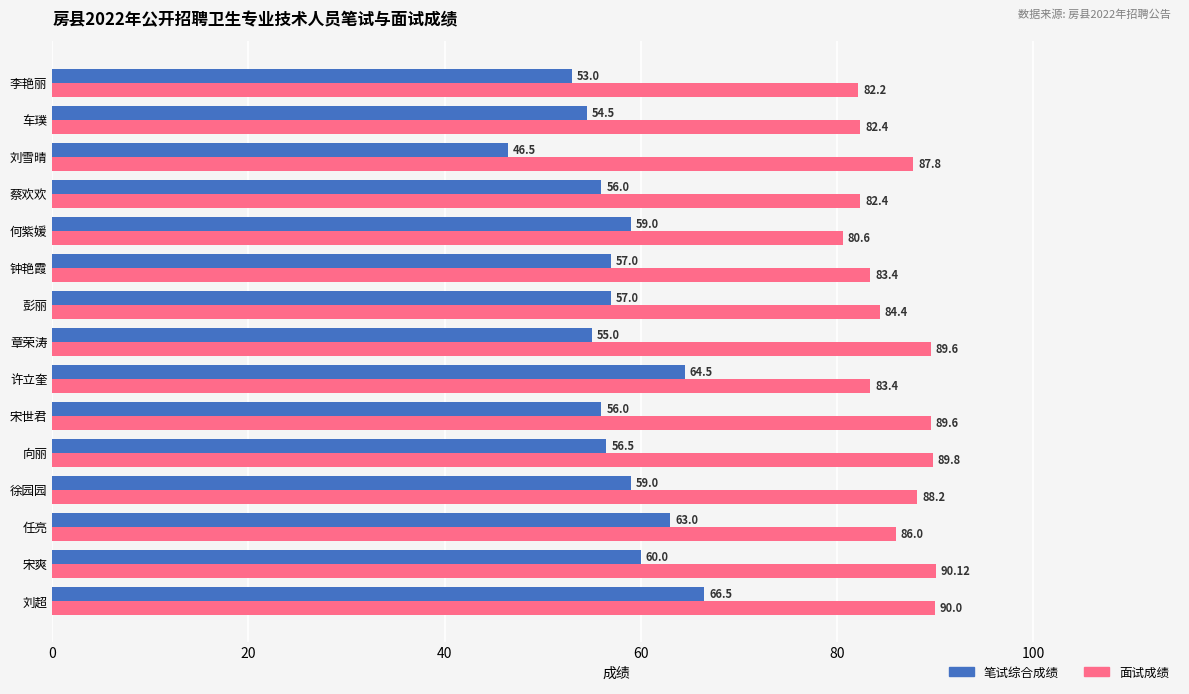

Which series has the largest range (max minus min)?

笔试综合成绩